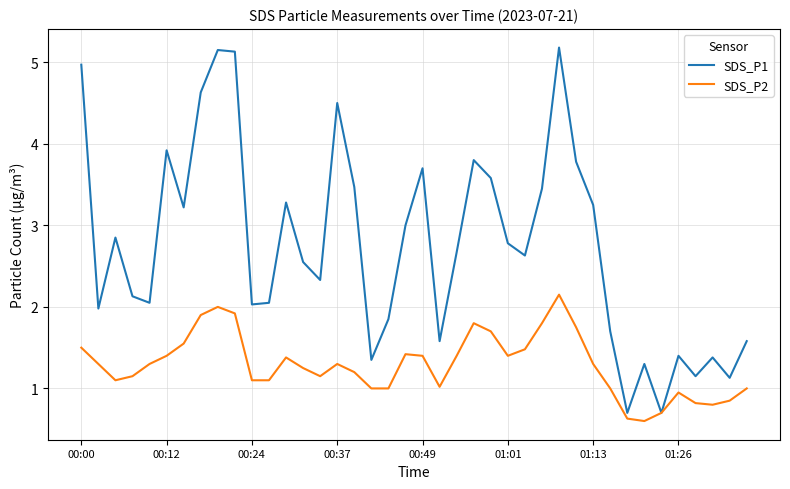

What is the minimum value for SDS_P1?

0.7